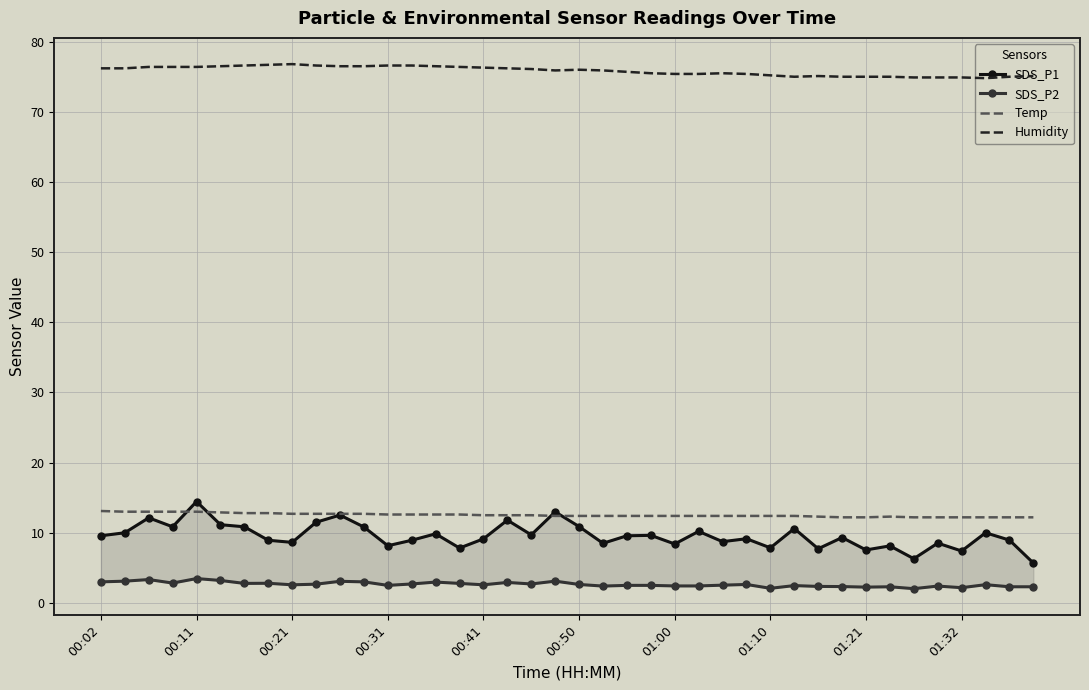

True or false: Humidity has a value of 76.4 at 00:11.

True